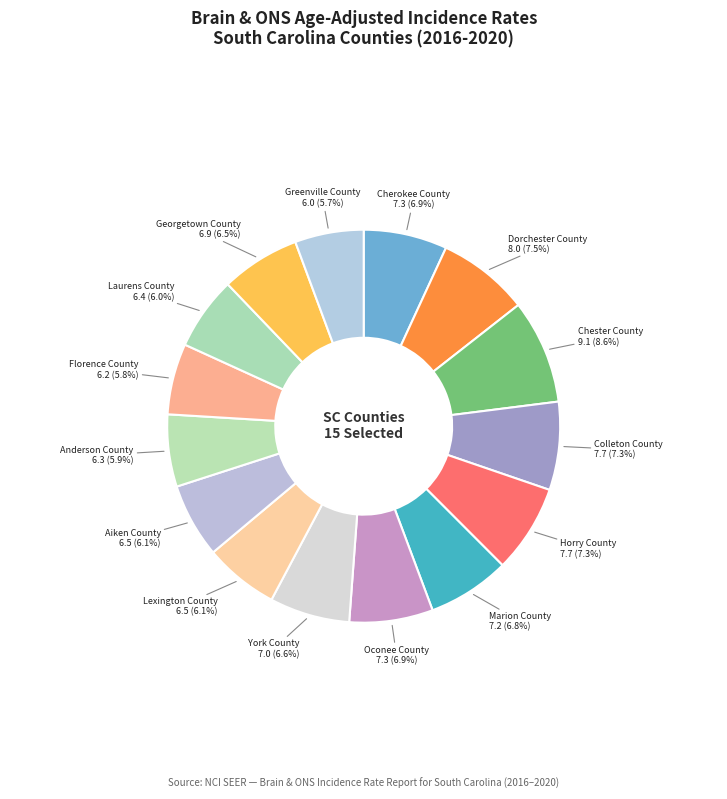

To the nearest percent, what is the average slice percentage?

7%